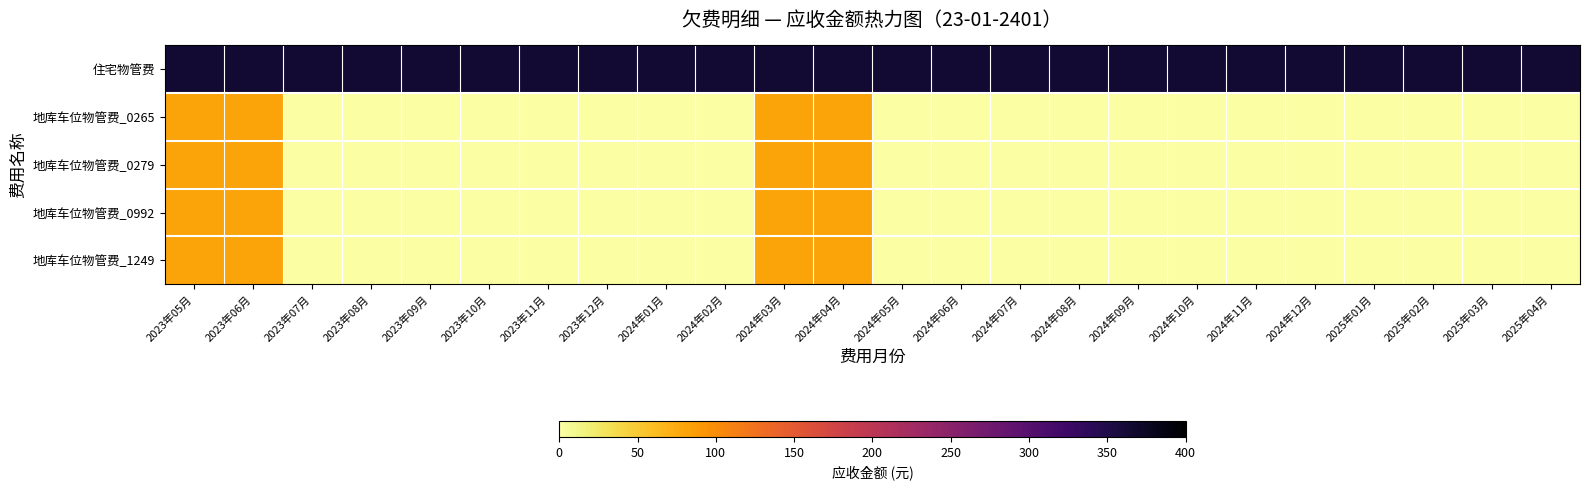

Reading left to right, transcribe all the data shown in this chart.

住宅物管费: 2023年05月=362.9	2023年06月=362.9	2023年07月=362.9	2023年08月=362.9	2023年09月=362.9	2023年10月=362.9	2023年11月=362.9	2023年12月=362.9	2024年01月=362.9	2024年02月=362.9	2024年03月=362.9	2024年04月=362.9	2024年05月=362.9	2024年06月=362.9	2024年07月=362.9	2024年08月=362.9	2024年09月=362.9	2024年10月=362.9	2024年11月=362.9	2024年12月=362.9	2025年01月=362.9	2025年02月=362.9	2025年03月=362.9	2025年04月=362.9
地库车位物管费_0265: 2023年05月=80.0	2023年06月=80.0	2023年07月=0.0	2023年08月=0.0	2023年09月=0.0	2023年10月=0.0	2023年11月=0.0	2023年12月=0.0	2024年01月=0.0	2024年02月=0.0	2024年03月=80.0	2024年04月=80.0	2024年05月=0.0	2024年06月=0.0	2024年07月=0.0	2024年08月=0.0	2024年09月=0.0	2024年10月=0.0	2024年11月=0.0	2024年12月=0.0	2025年01月=0.0	2025年02月=0.0	2025年03月=0.0	2025年04月=0.0
地库车位物管费_0279: 2023年05月=80.0	2023年06月=80.0	2023年07月=0.0	2023年08月=0.0	2023年09月=0.0	2023年10月=0.0	2023年11月=0.0	2023年12月=0.0	2024年01月=0.0	2024年02月=0.0	2024年03月=80.0	2024年04月=80.0	2024年05月=0.0	2024年06月=0.0	2024年07月=0.0	2024年08月=0.0	2024年09月=0.0	2024年10月=0.0	2024年11月=0.0	2024年12月=0.0	2025年01月=0.0	2025年02月=0.0	2025年03月=0.0	2025年04月=0.0
地库车位物管费_0992: 2023年05月=80.0	2023年06月=80.0	2023年07月=0.0	2023年08月=0.0	2023年09月=0.0	2023年10月=0.0	2023年11月=0.0	2023年12月=0.0	2024年01月=0.0	2024年02月=0.0	2024年03月=80.0	2024年04月=80.0	2024年05月=0.0	2024年06月=0.0	2024年07月=0.0	2024年08月=0.0	2024年09月=0.0	2024年10月=0.0	2024年11月=0.0	2024年12月=0.0	2025年01月=0.0	2025年02月=0.0	2025年03月=0.0	2025年04月=0.0
地库车位物管费_1249: 2023年05月=80.0	2023年06月=80.0	2023年07月=0.0	2023年08月=0.0	2023年09月=0.0	2023年10月=0.0	2023年11月=0.0	2023年12月=0.0	2024年01月=0.0	2024年02月=0.0	2024年03月=80.0	2024年04月=80.0	2024年05月=0.0	2024年06月=0.0	2024年07月=0.0	2024年08月=0.0	2024年09月=0.0	2024年10月=0.0	2024年11月=0.0	2024年12月=0.0	2025年01月=0.0	2025年02月=0.0	2025年03月=0.0	2025年04月=0.0